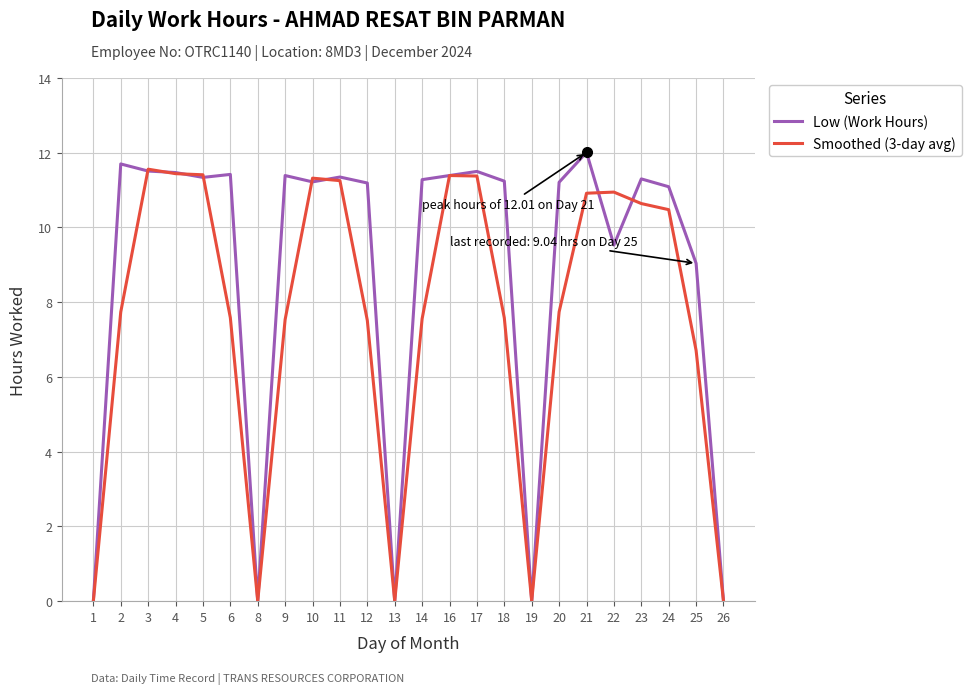

Where does the Low (Work Hours) series first go above 11?

2